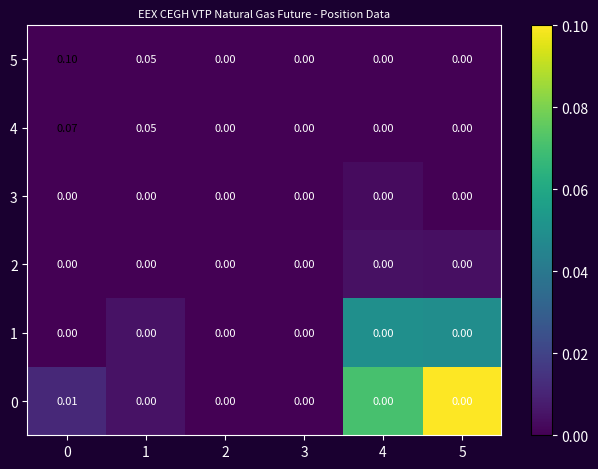

Is the value of 0 at 3 greater than the value of 5 at 1?

No